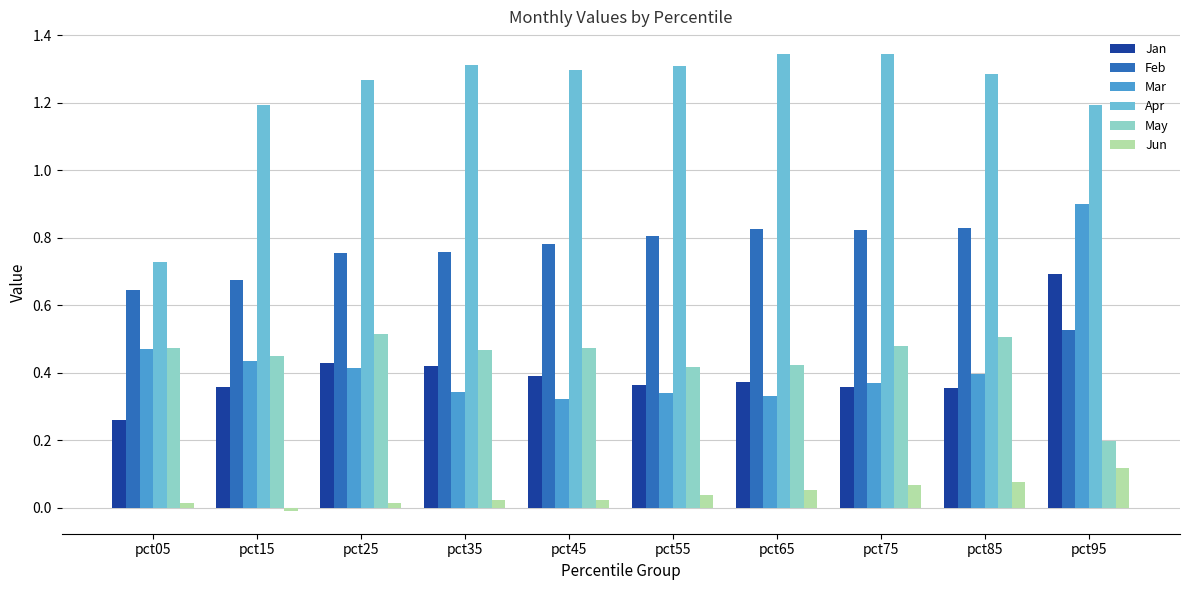

At which label does Mar reach its peak?

pct95